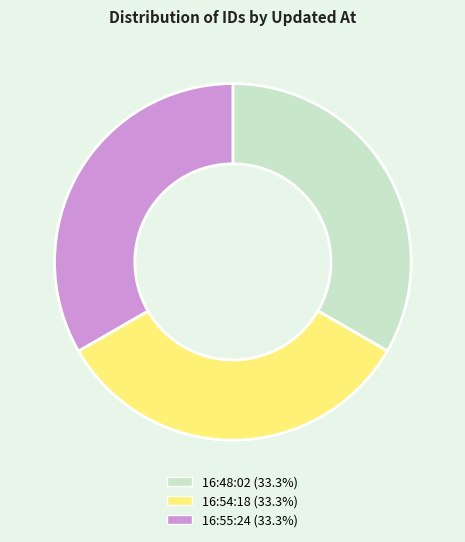

How many segments does this pie chart have?

3